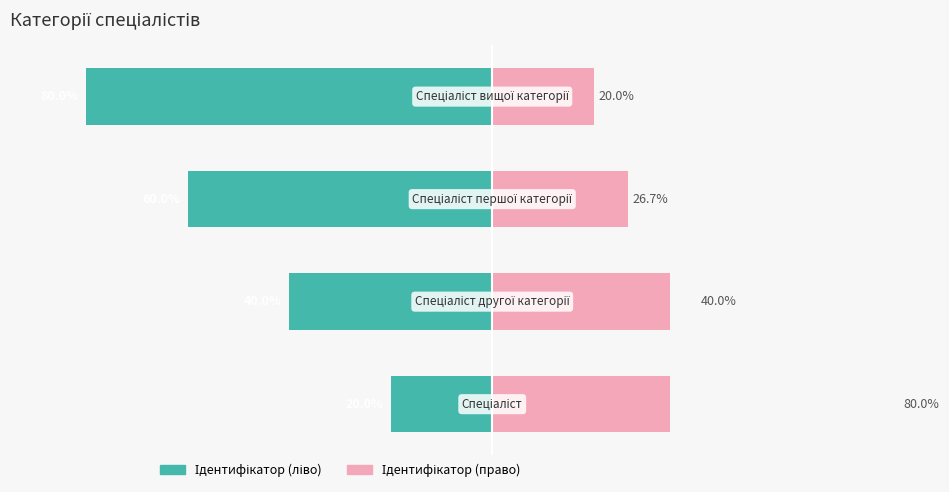

Is the value of Ідентифікатор at 3 greater than the value of Назва at 1?

No